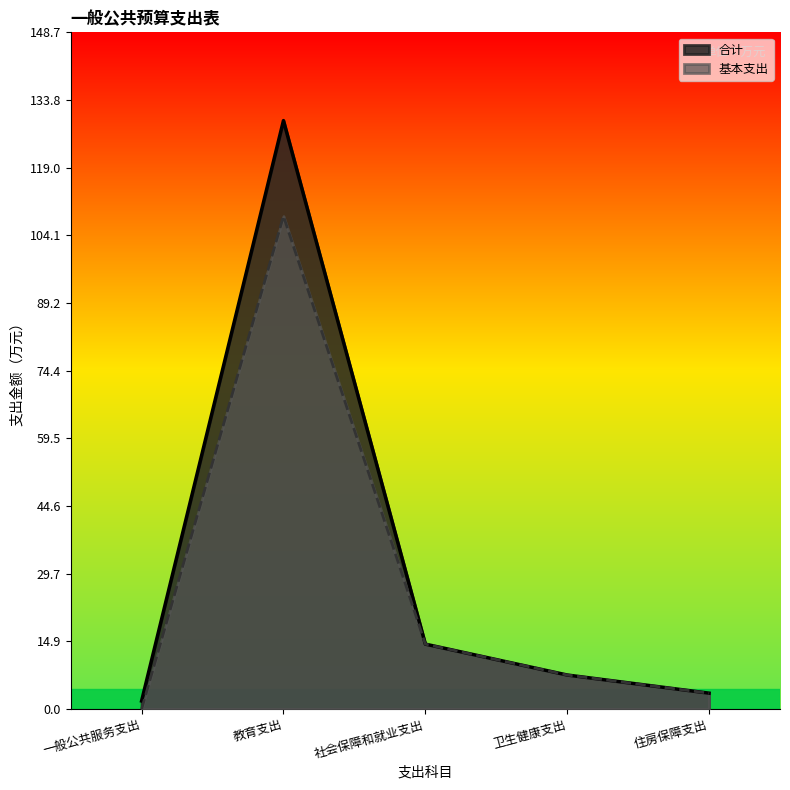

Does the chart display data point markers on the line(s)?

No